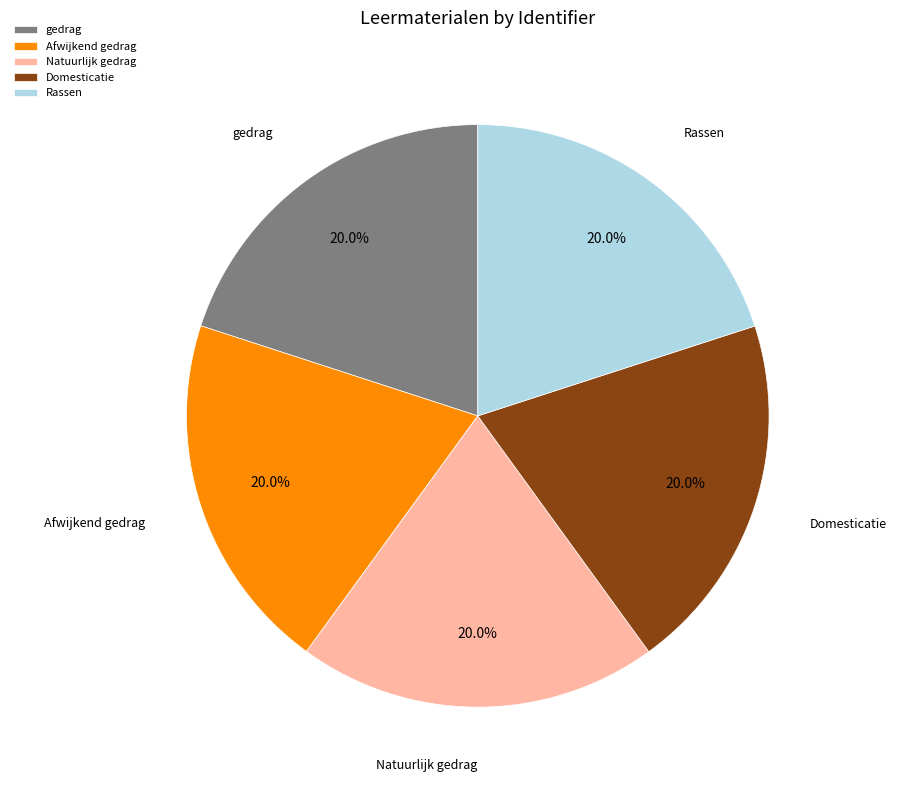

Approximately how many times larger is the value at Afwijkend gedrag compared to Rassen?

1.0